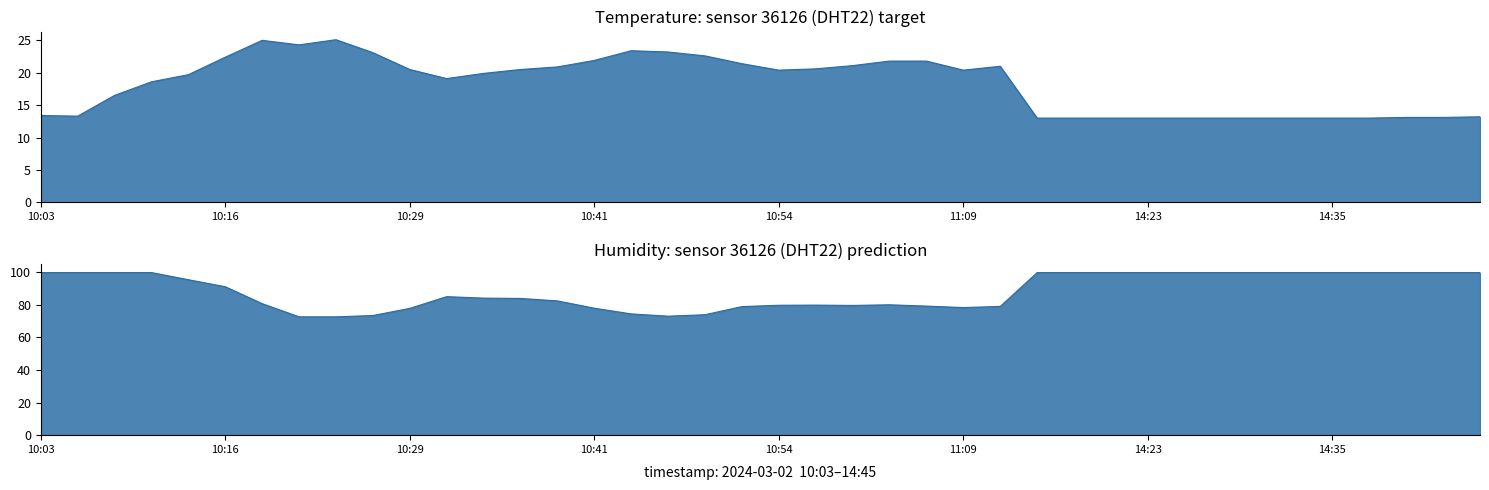

True or false: temperature has more than 0 interior local peaks.

True